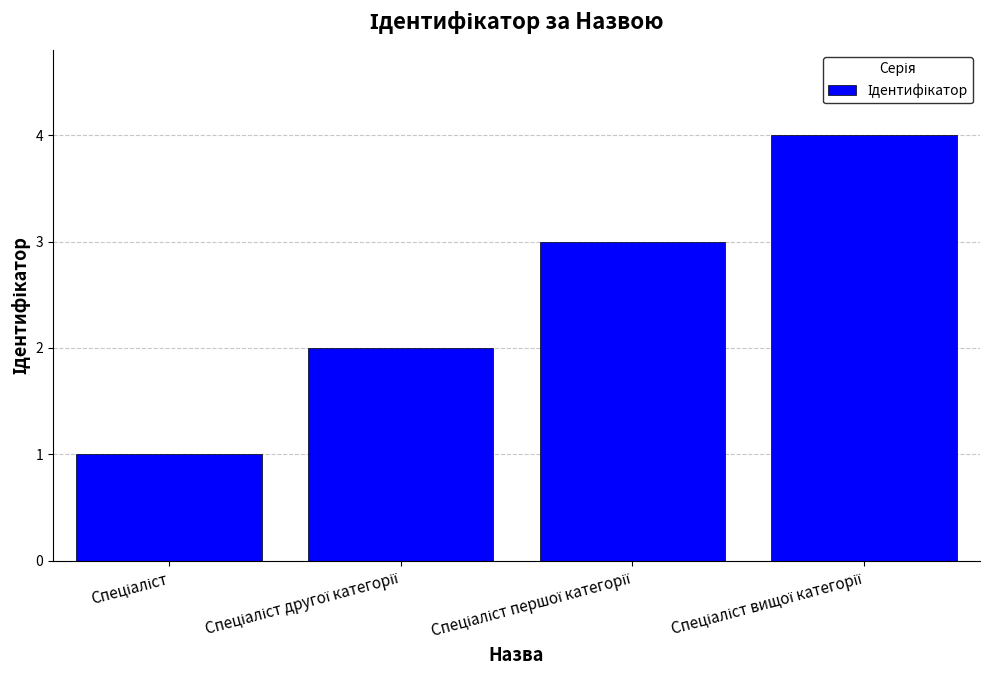

Reading left to right, transcribe all the data shown in this chart.

1	2	3	4